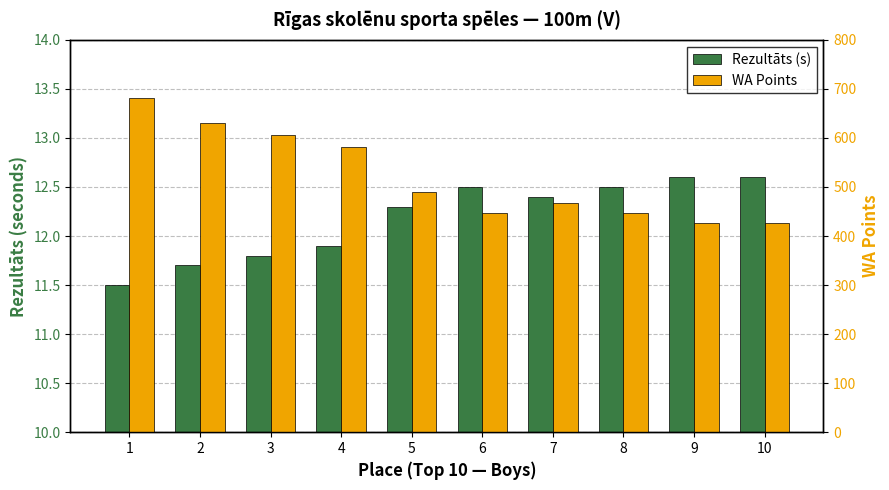

Count the number of categories in the chart.

10